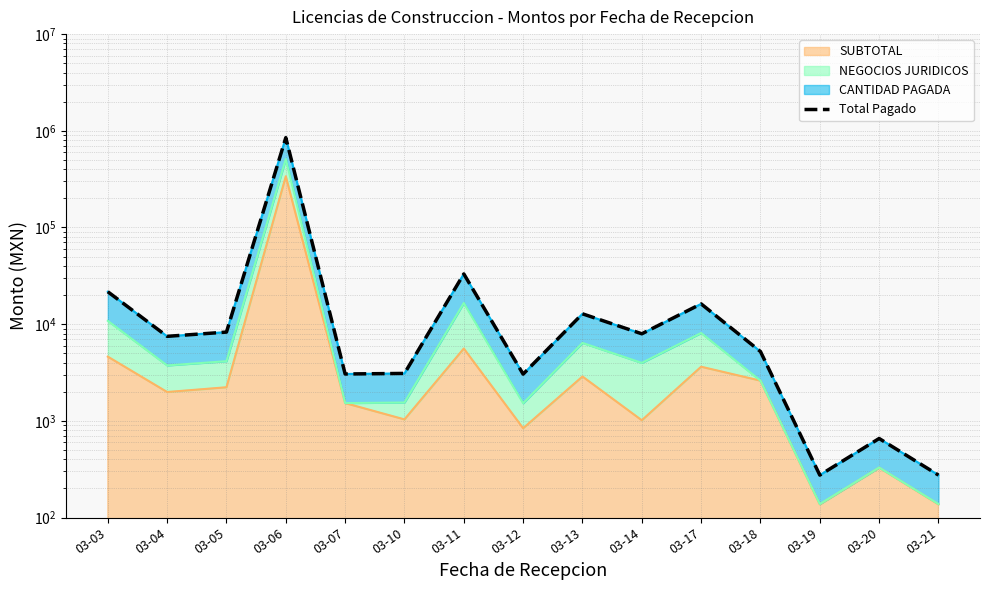

Which category has the lowest value across all series?

03-19